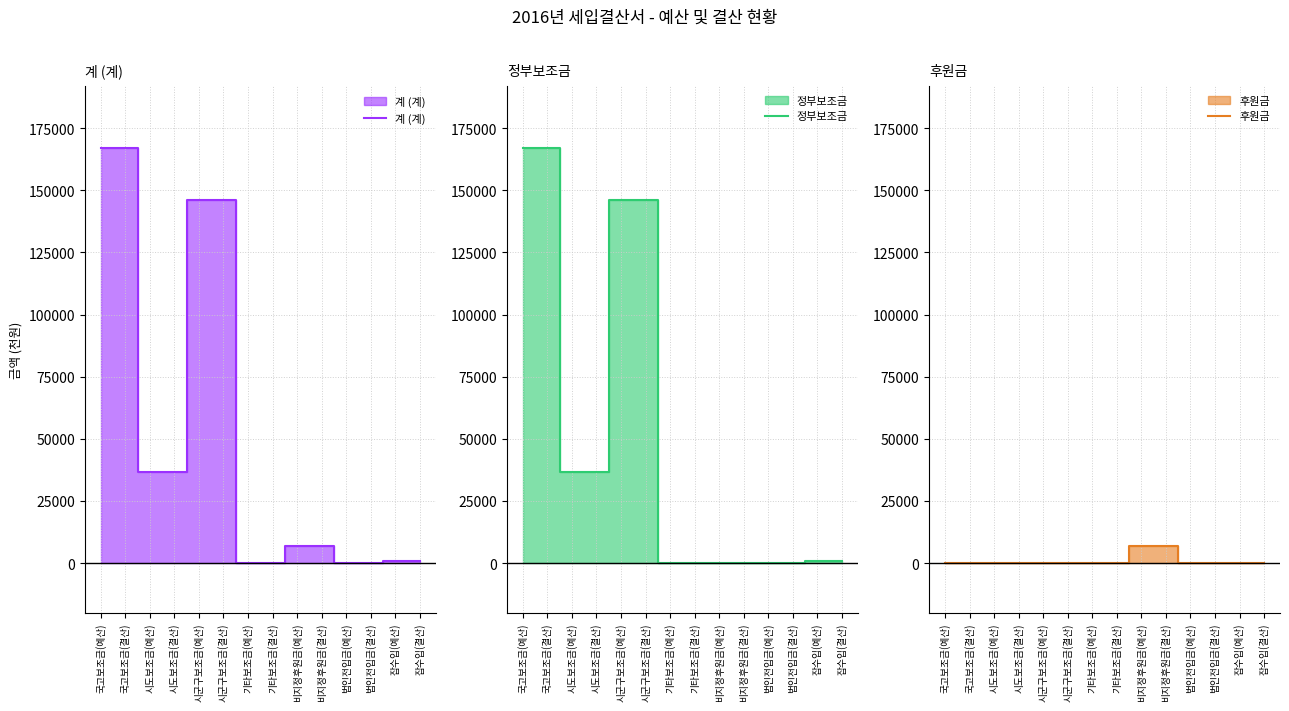

List the labels in order of 정부보조금 value, smallest first.

기타보조금(예산), 기타보조금(결산), 비지정후원금(예산), 비지정후원금(결산), 법인전입금(예산), 법인전입금(결산), 잡수입(예산), 잡수입(결산), 시도보조금(예산), 시도보조금(결산), 시군구보조금(예산), 시군구보조금(결산), 국고보조금(예산), 국고보조금(결산)